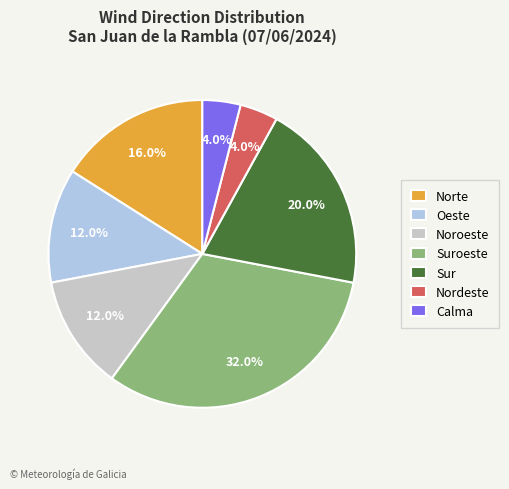

Do Oeste and Sur together represent more than half of the pie?

No